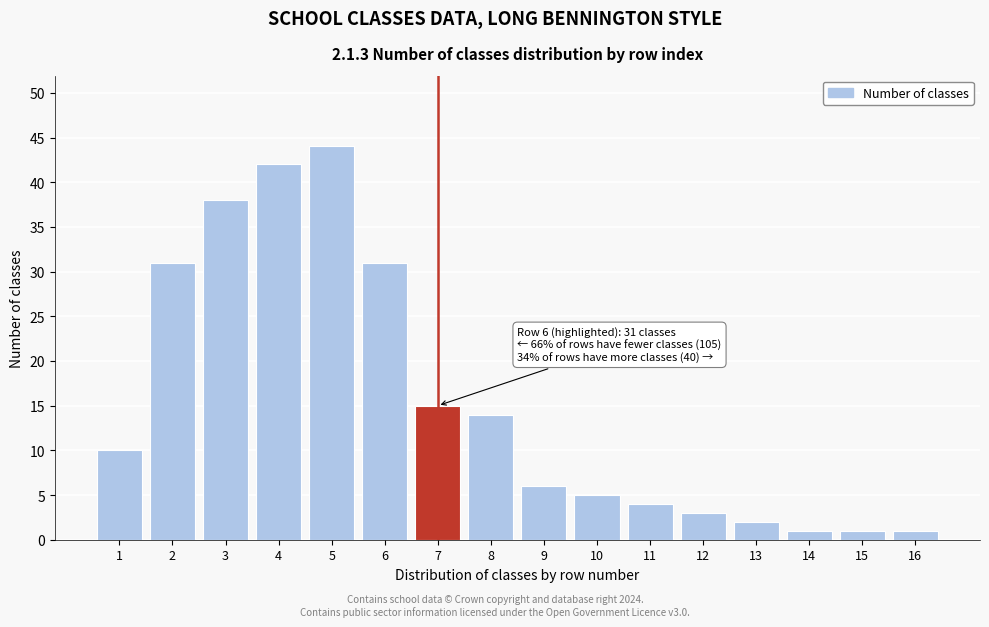

Reading left to right, list all the values displayed in this chart.

1=10	2=31	3=38	4=42	5=44	6=31	7=15	8=14	9=6	10=5	11=4	12=3	13=2	14=1	15=1	16=1